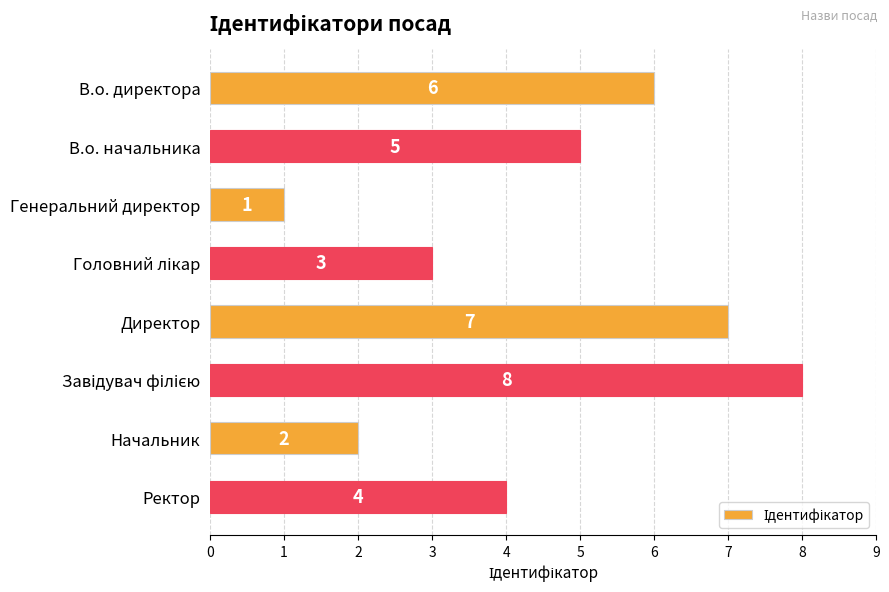

What is the label of the 7th bar from the bottom?

В.о. начальника